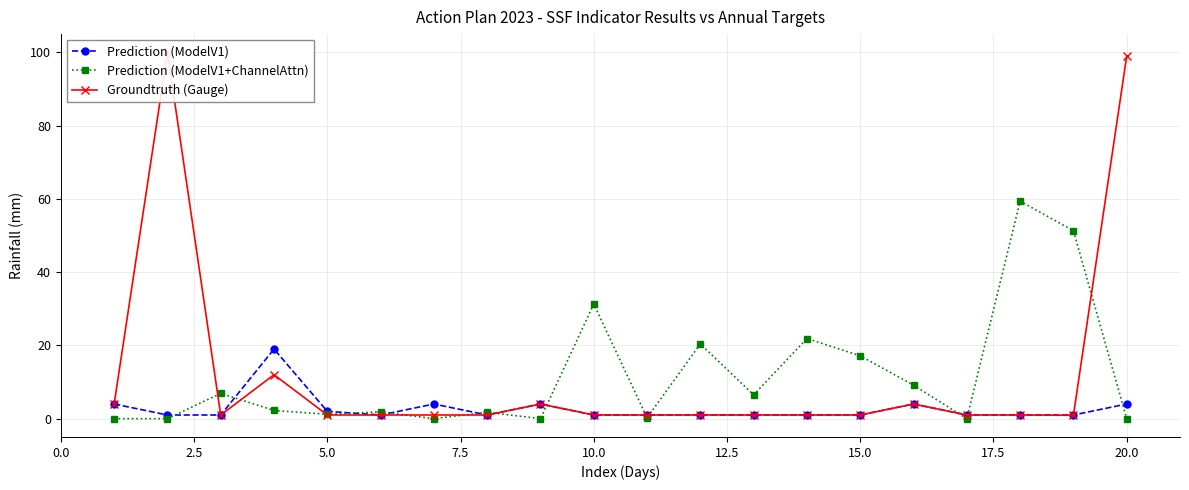

List the series in order of their peak value, highest first.

Groundtruth (Gauge), Prediction (ModelV1+ChannelAttn), Prediction (ModelV1)